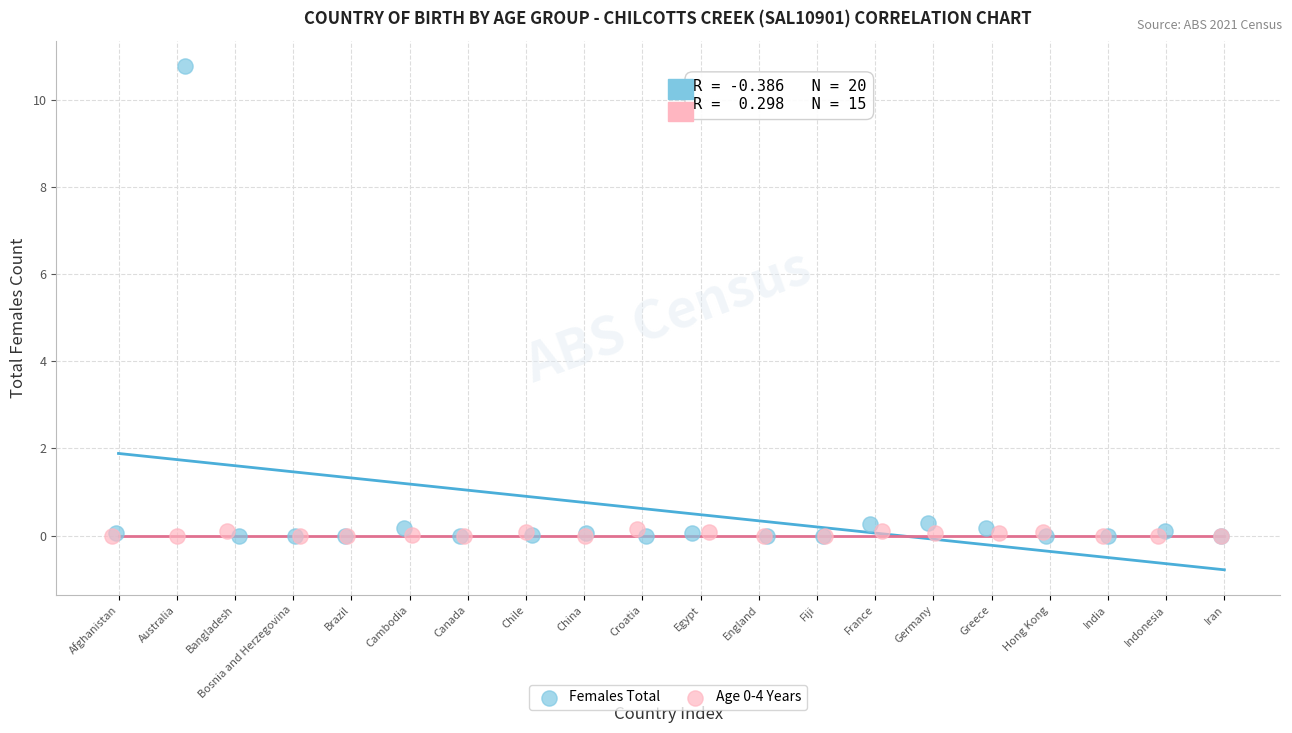

Which series has the widest spread of Y values?

Females Total